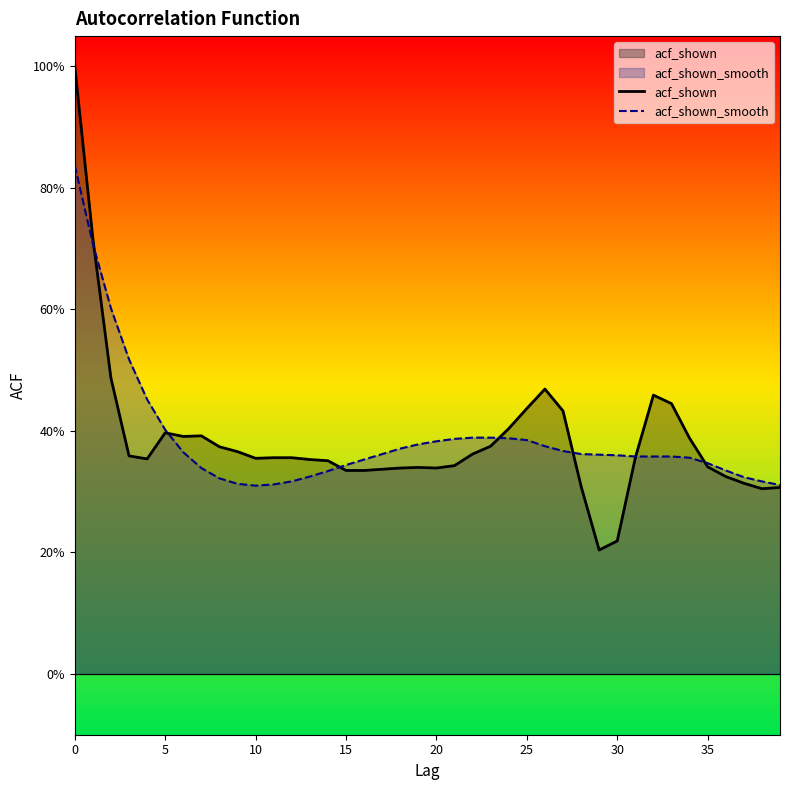

What is the label of the 40th point from the left?

39